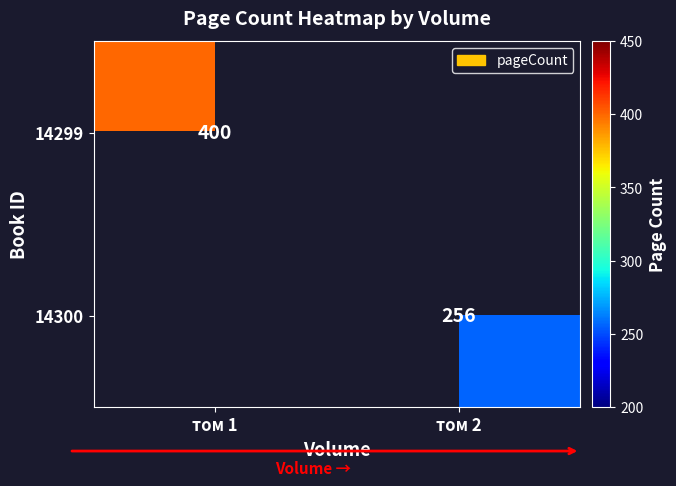

Count the number of categories in the chart.

2